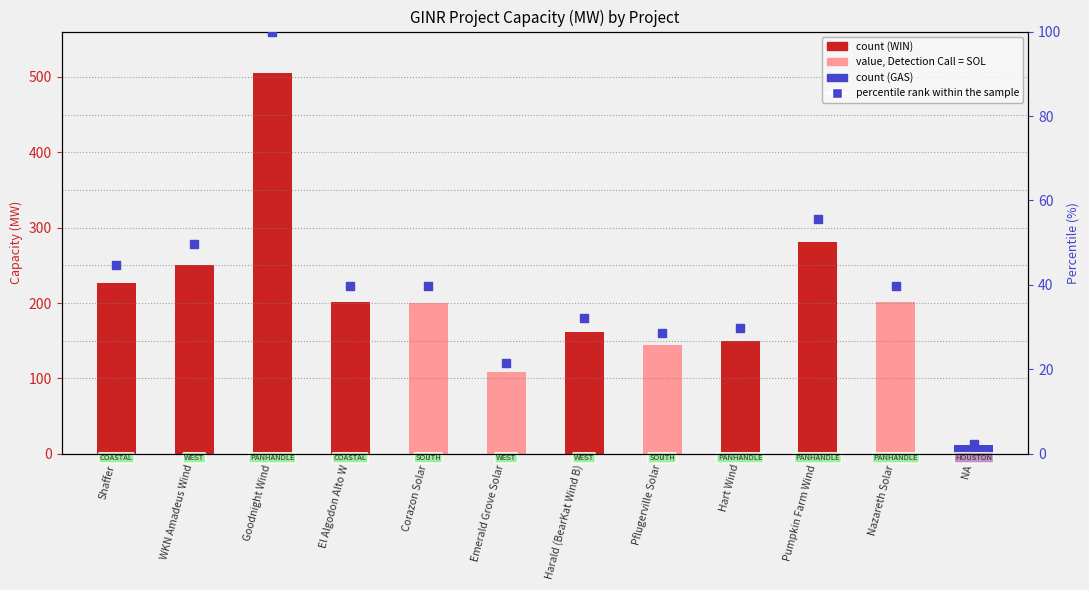

Which has a higher value, Harald (BearKat Wind B) or Goodnight Wind?

Goodnight Wind